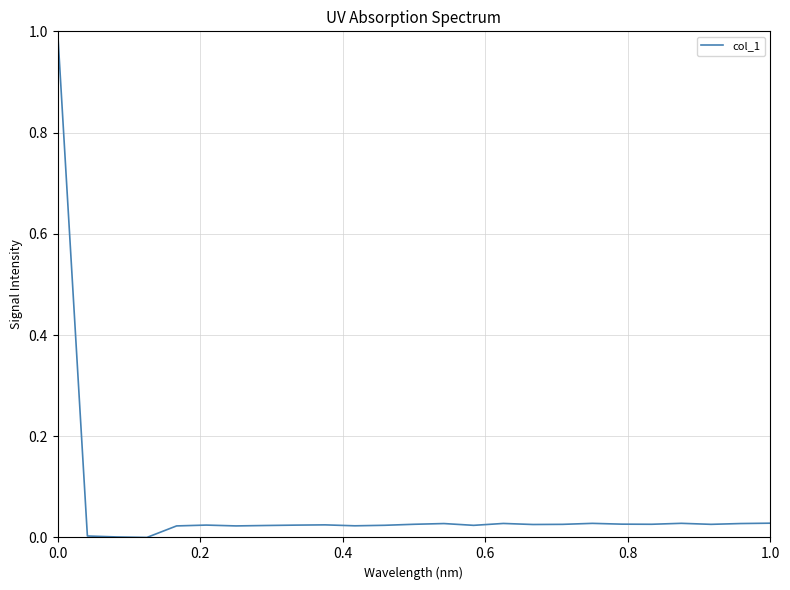

What is the sum of all values?

1.5